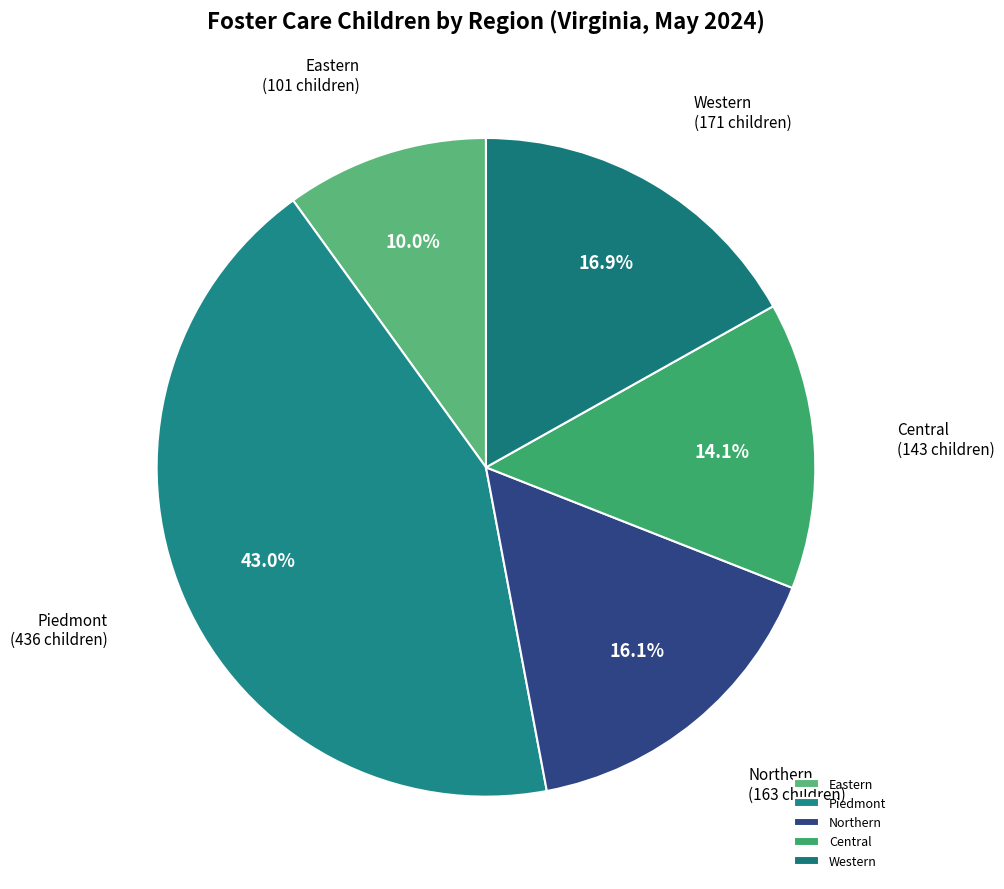

True or false: Eastern accounts for 19% of the total.

False